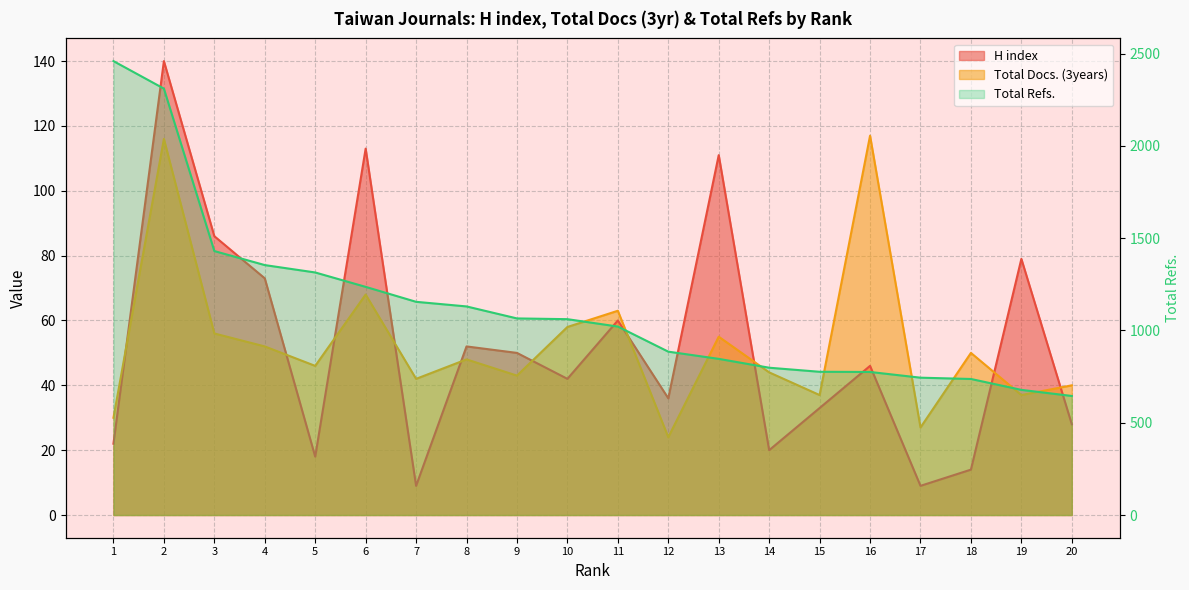

Reading left to right, extract all data points from this chart.

1=2459	2=2310	3=1430	4=1354	5=1314	6=1236	7=1155	8=1130	9=1065	10=1061	11=1021	12=885	13=846	14=798	15=776	16=775	17=744	18=737	19=678	20=645